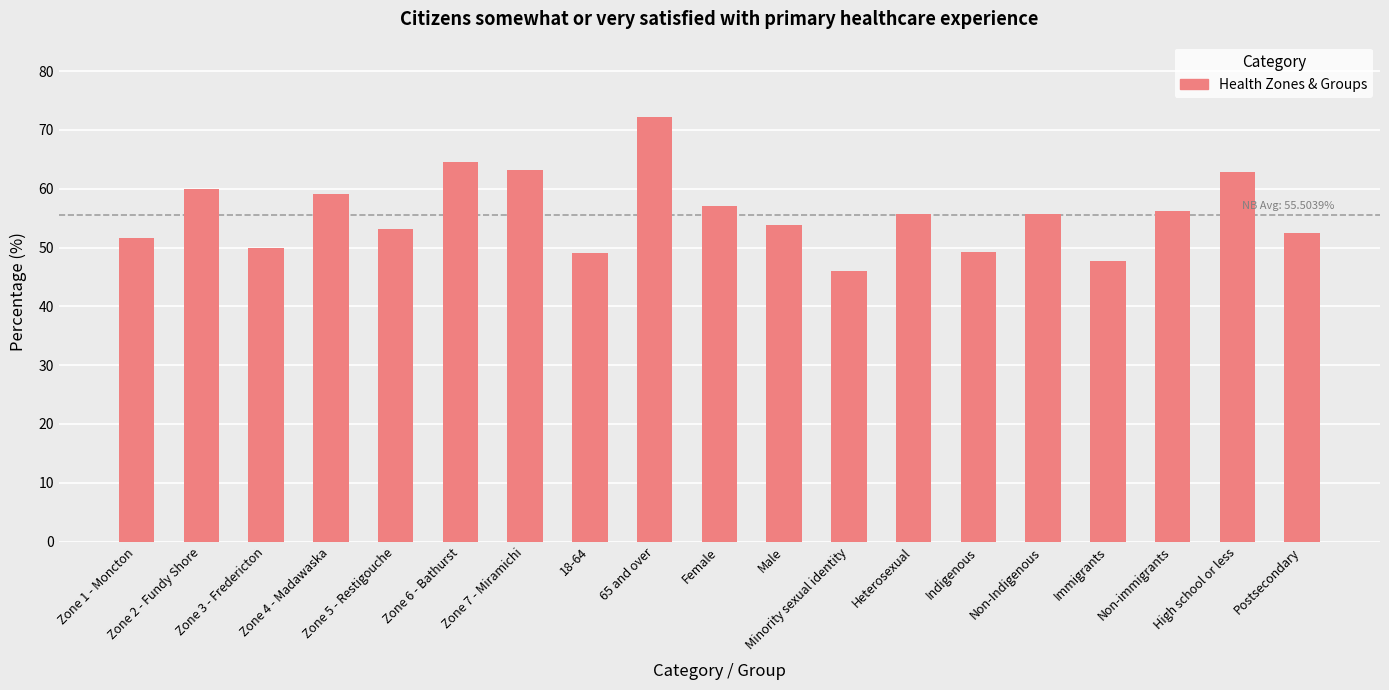

What is the value of the 8th bar from the left?

49.0